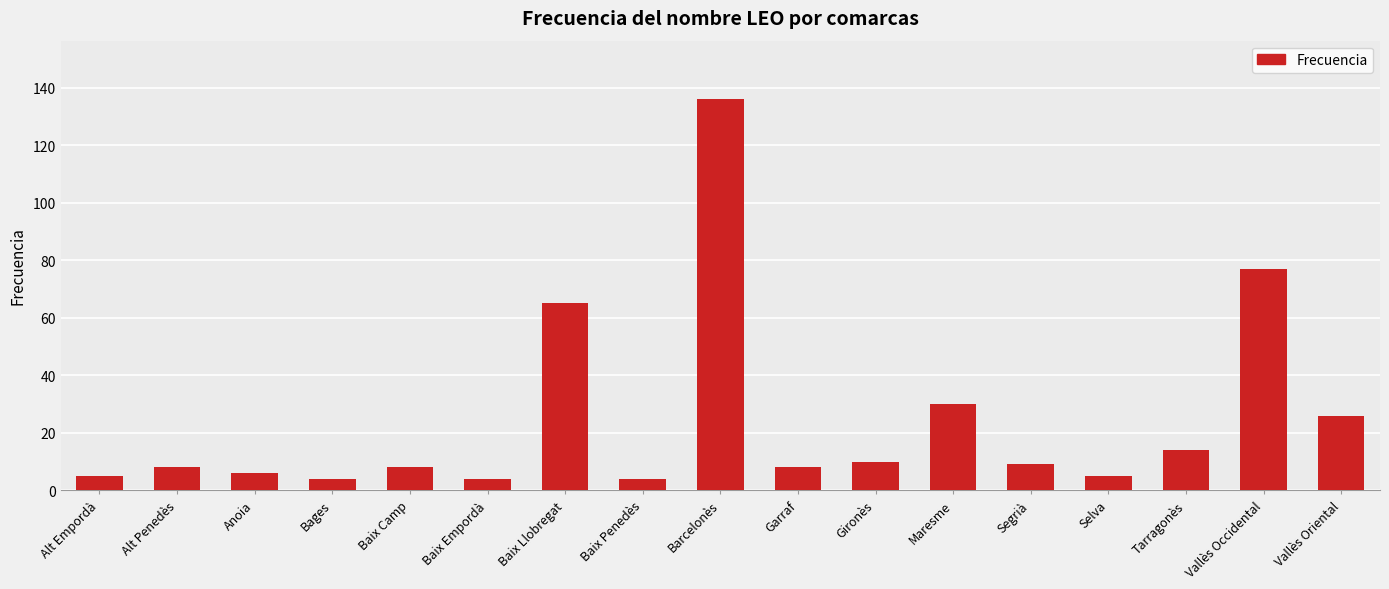

What is the smallest value displayed?

4